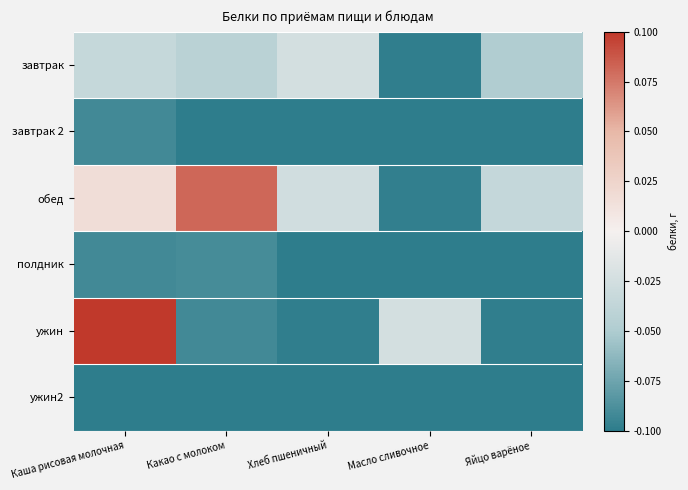

Reading right to left, transcribe all the data shown in this chart.

завтрак: Яйцо варёное=-0.0	Масло сливочное=-0.1	Хлеб пшеничный=-0.0	Какао с молоком=-0.0	Каша рисовая молочная=-0.0
завтрак 2: Яйцо варёное=-0.1	Масло сливочное=-0.1	Хлеб пшеничный=-0.1	Какао с молоком=-0.1	Каша рисовая молочная=-0.1
обед: Яйцо варёное=-0.0	Масло сливочное=-0.1	Хлеб пшеничный=-0.0	Какао с молоком=0.1	Каша рисовая молочная=0.0
полдник: Яйцо варёное=-0.1	Масло сливочное=-0.1	Хлеб пшеничный=-0.1	Какао с молоком=-0.1	Каша рисовая молочная=-0.1
ужин: Яйцо варёное=-0.1	Масло сливочное=-0.0	Хлеб пшеничный=-0.1	Какао с молоком=-0.1	Каша рисовая молочная=0.1
ужин2: Яйцо варёное=-0.1	Масло сливочное=-0.1	Хлеб пшеничный=-0.1	Какао с молоком=-0.1	Каша рисовая молочная=-0.1